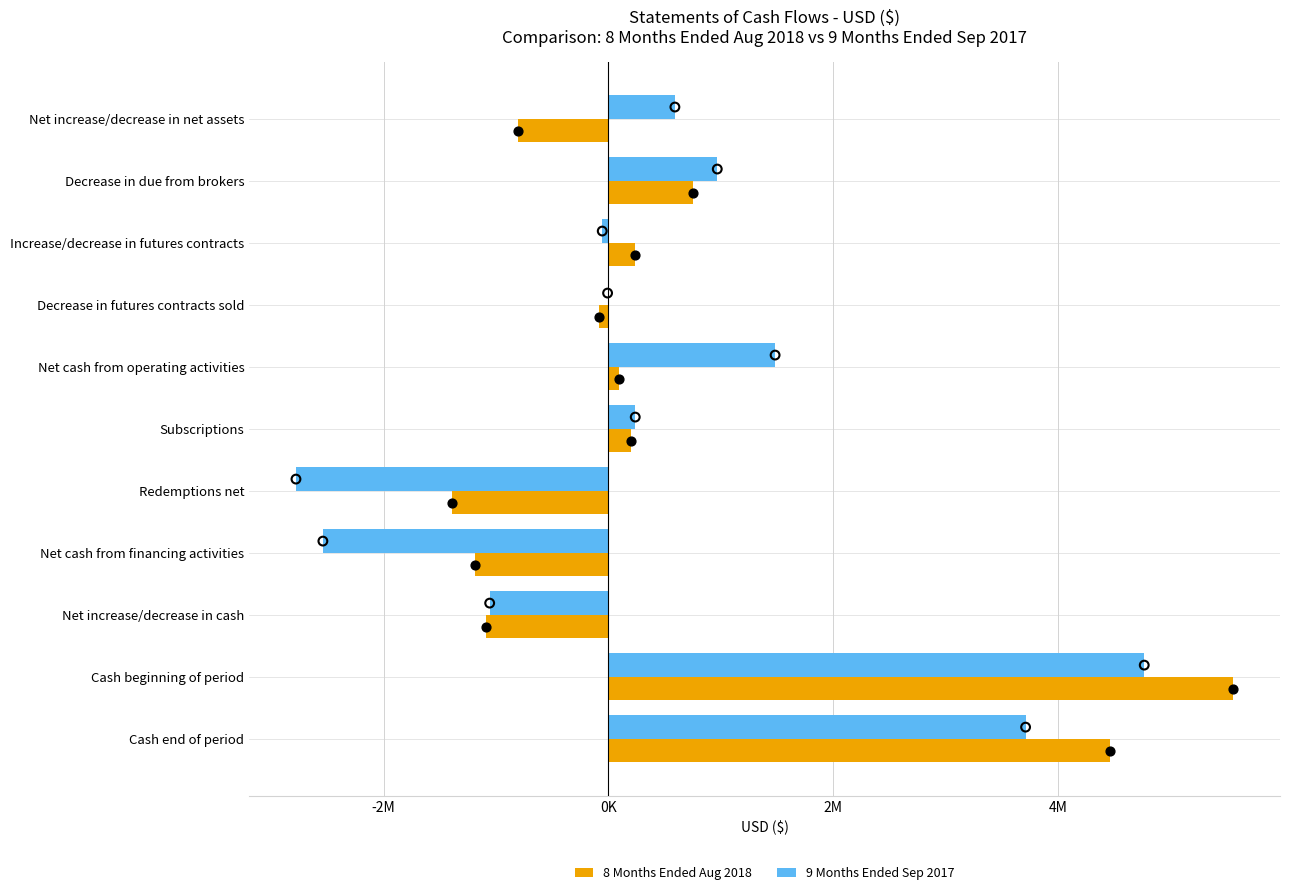

What is the total value across all series at Net increase/decrease in cash?

-2147421